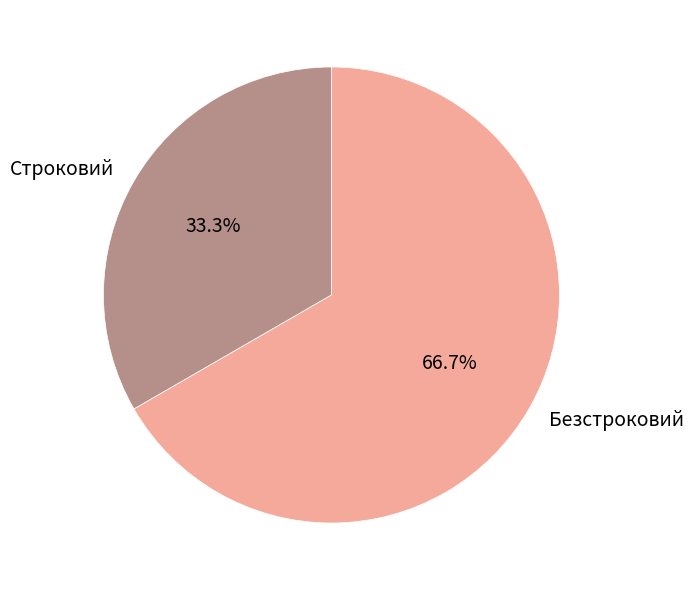

Rank the categories by value from highest to lowest.

Безстроковий, Строковий